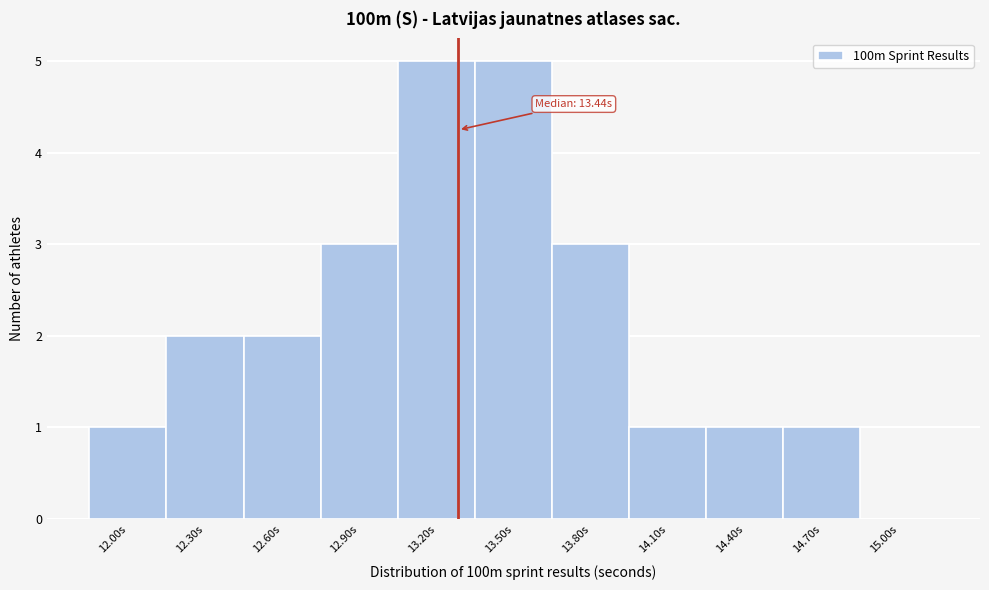

Reading left to right, extract all data points from this chart.

12.00s=1	12.30s=2	12.60s=2	12.90s=3	13.20s=5	13.50s=5	13.80s=3	14.10s=1	14.40s=1	14.70s=1	15.00s=0